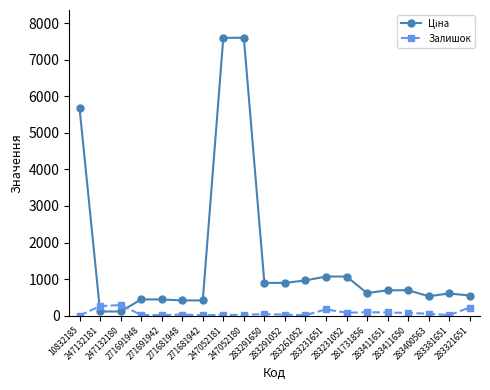

True or false: Залишок has more than 0 points higher than both neighbors.

True